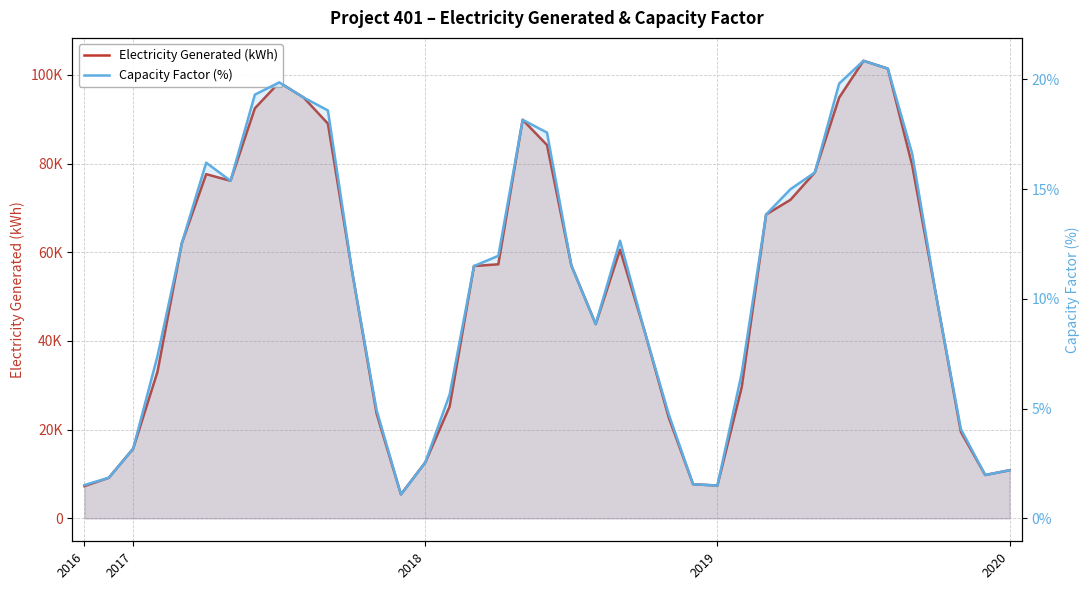

List the series in order of their peak value, highest first.

Electricity Generated (kWh), Capacity Factor (%)